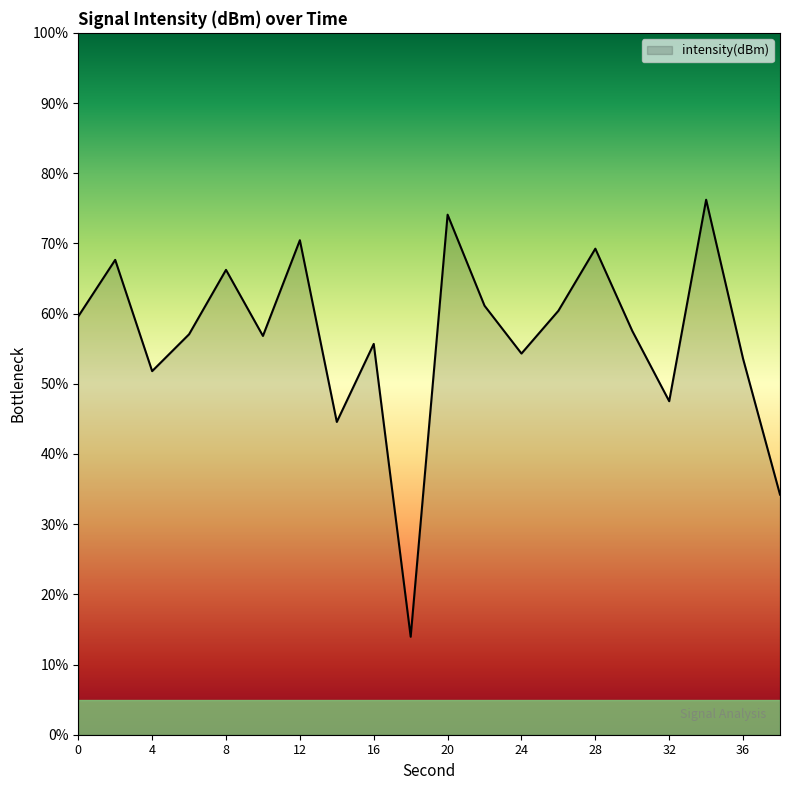

What is the minimum value shown in the chart?

14.0